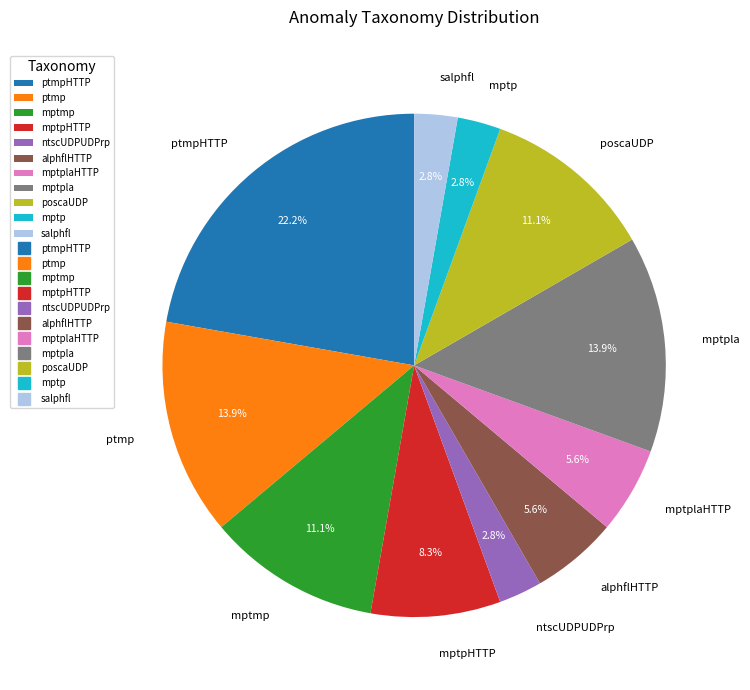

Does alphflHTTP represent more than half of the total?

No